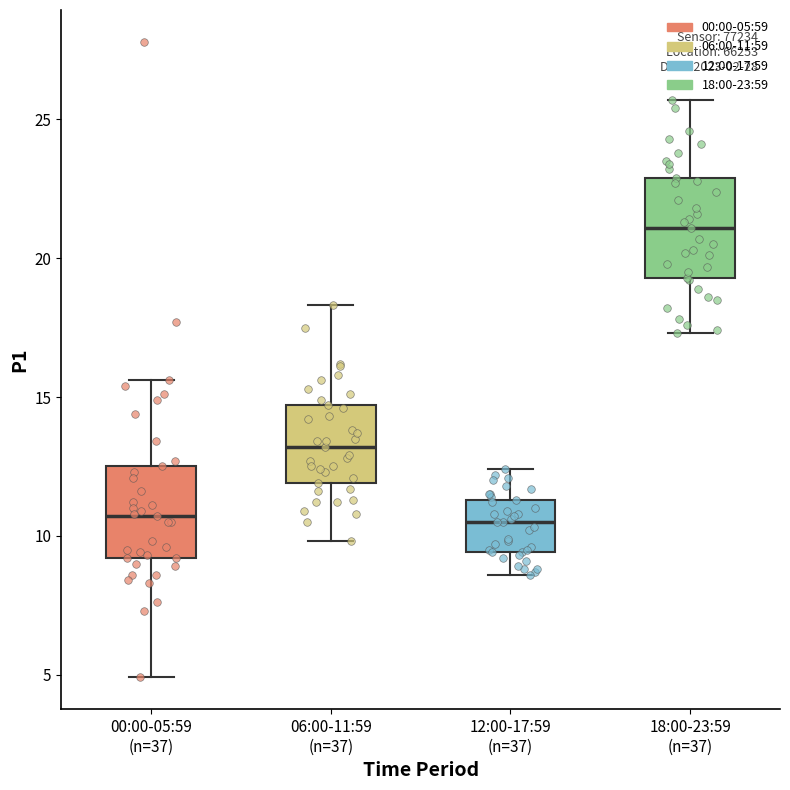

Which box's median line is the highest?

18:00-23:59 (n=37)